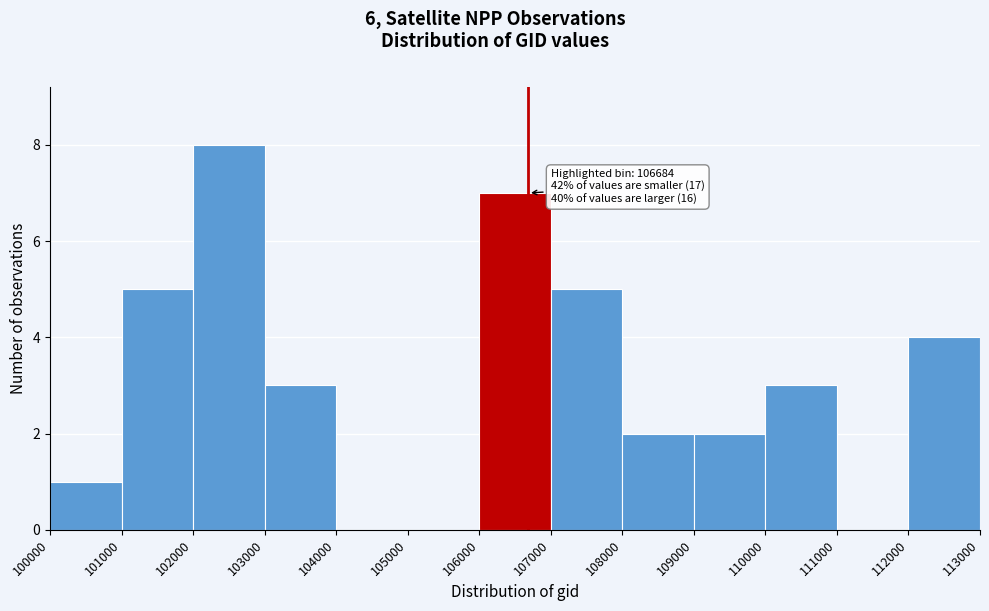

Which range on the x-axis has the tallest bar?

102000 to 103000